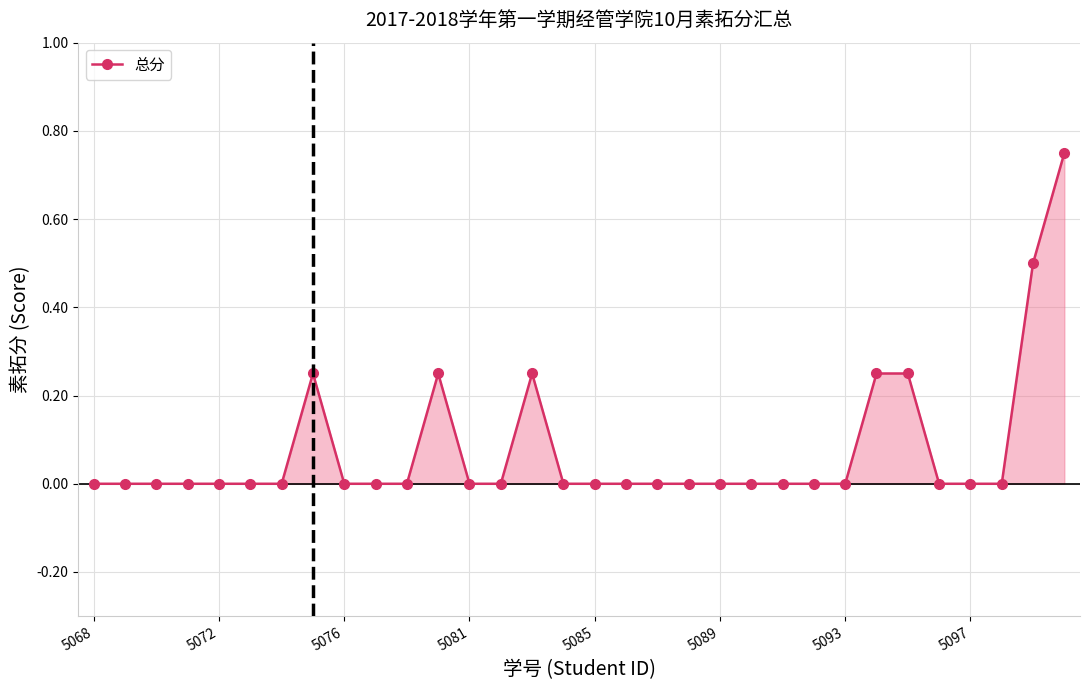

What is the greatest value displayed?

0.8